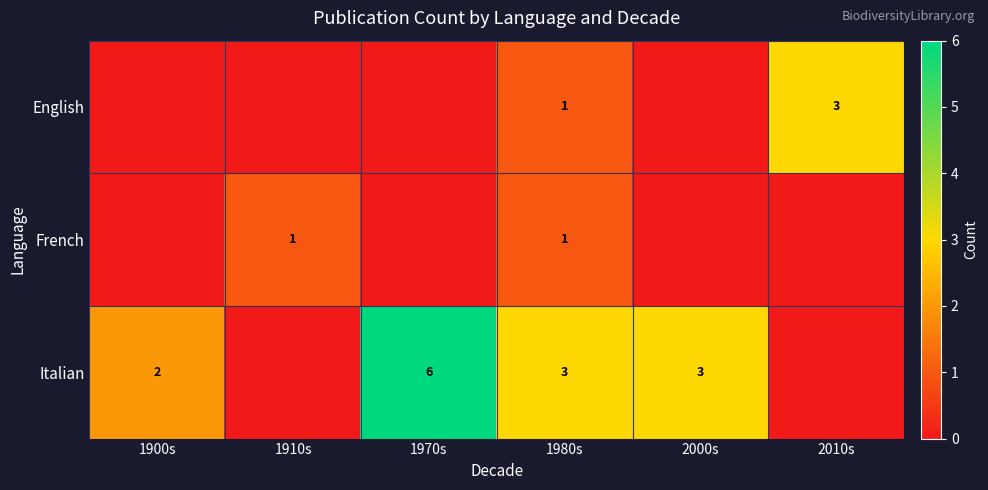

The English series shows 1 at 1980s. True or false?

True